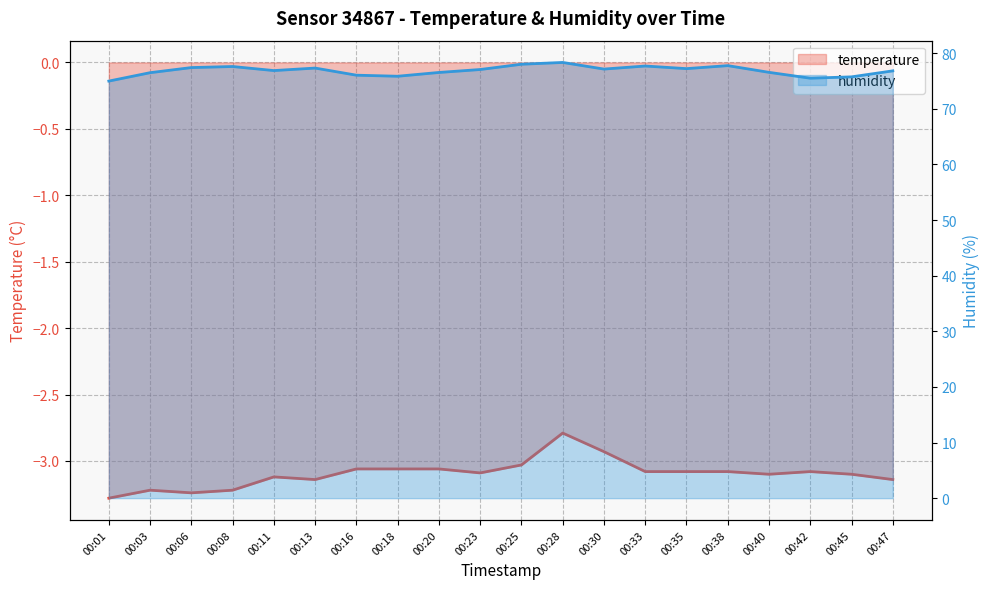

Which has a higher value, 00:25 or 00:42?

00:25